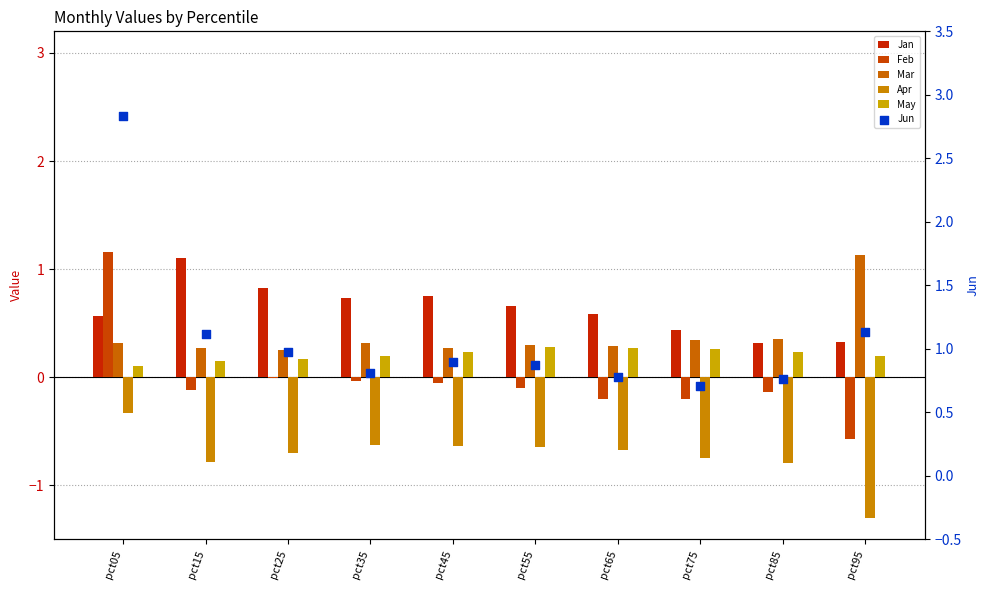

Which series reaches the maximum Y coordinate?

Jun